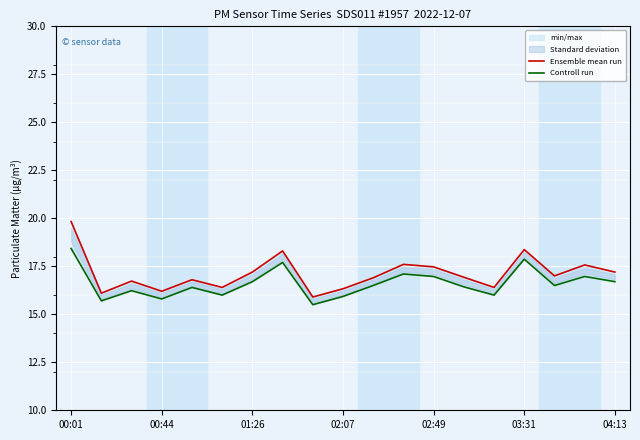

How many lines are shown in the chart?

2